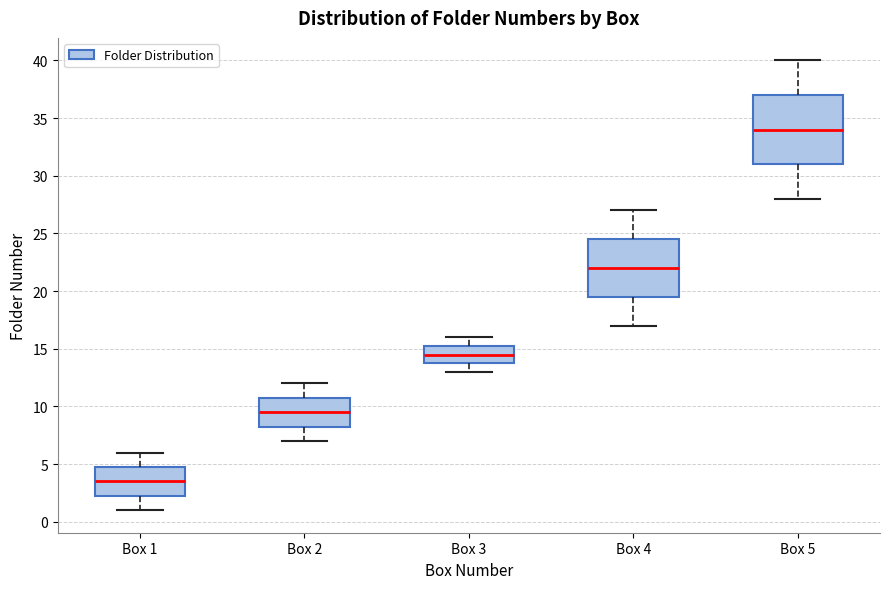

Where does the upper whisker of the box for Box 2 end on the y-axis? The values are not printed on the chart, so give them approximately, as read against the axis.

12.0